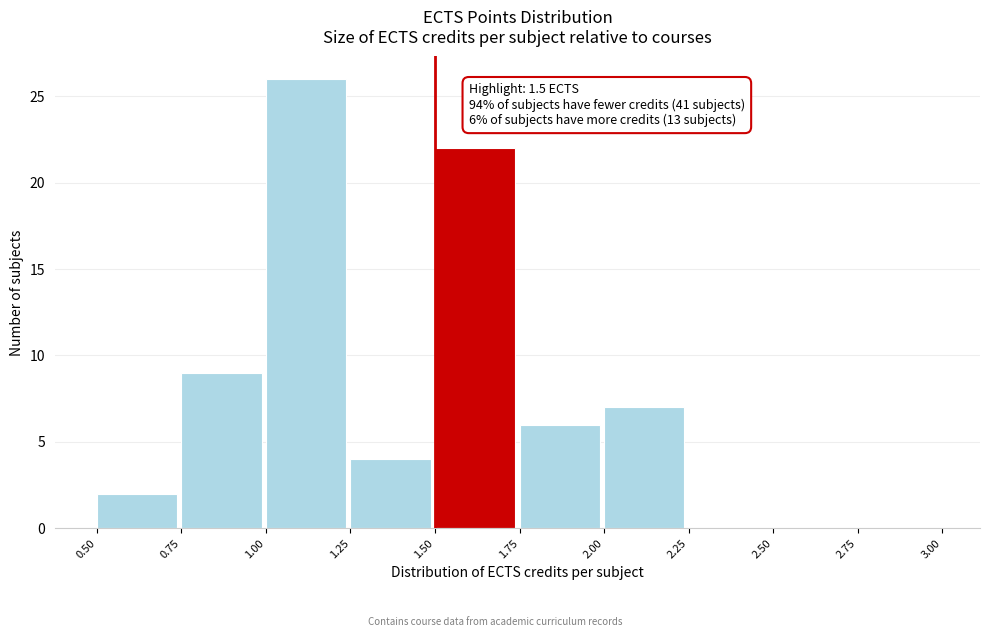

Over which range of the x-axis is the bar tallest?

1.00 to 1.25